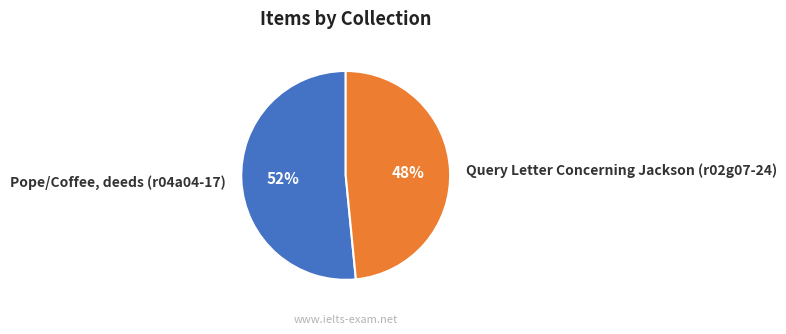

What percentage is the Pope/Coffee, deeds (r04a04-17) slice, to the nearest percent?

52%